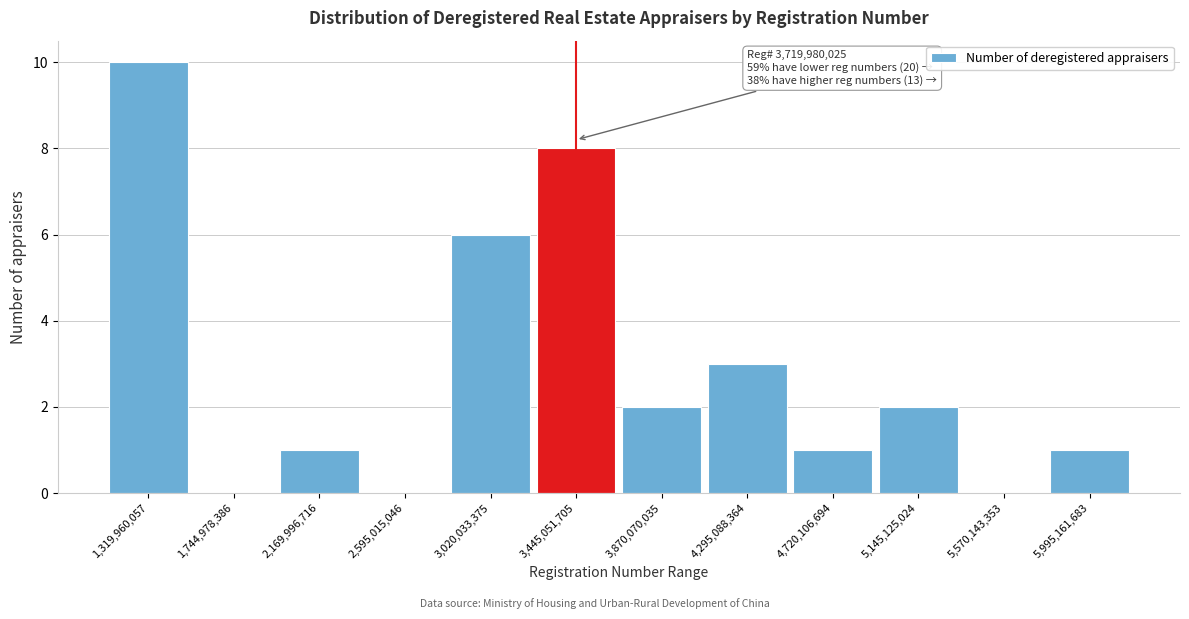

Reading right to left, transcribe all the data shown in this chart.

5,995,161,683=1	5,570,143,353=0	5,145,125,024=2	4,720,106,694=1	4,295,088,364=3	3,870,070,035=2	3,445,051,705=8	3,020,033,375=6	2,595,015,046=0	2,169,996,716=1	1,744,978,386=0	1,319,960,057=10